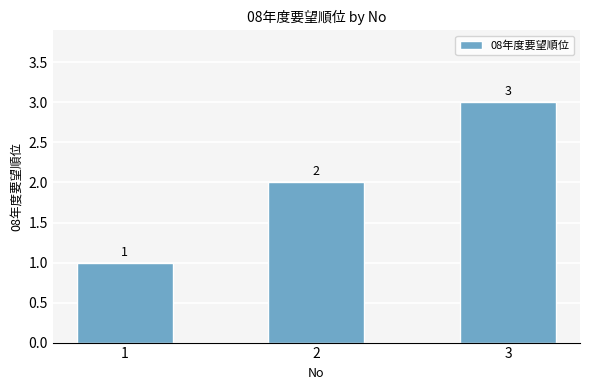

Is it true that the value at 3 is 3?

True